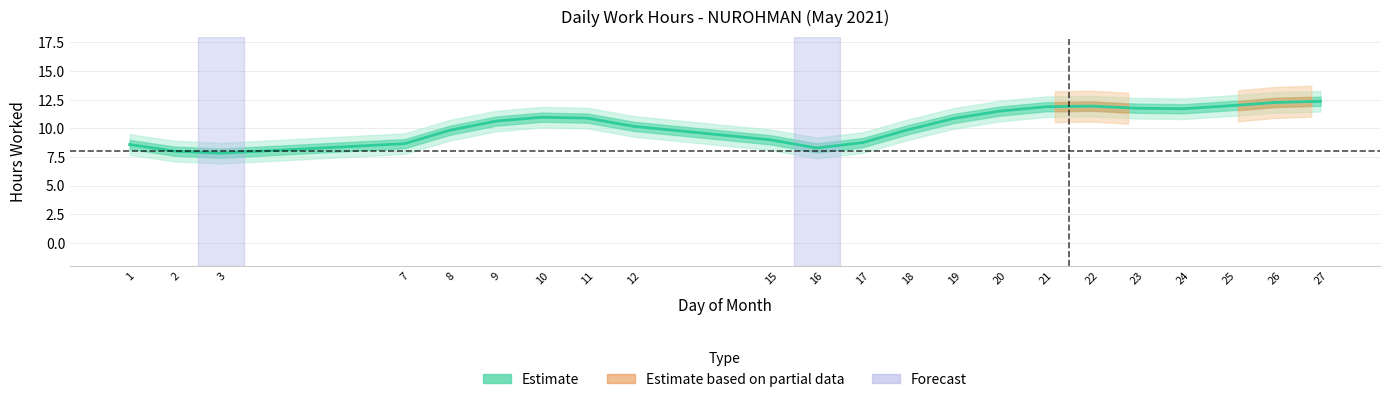

What is the change in value from 16 to 19?

+2.6